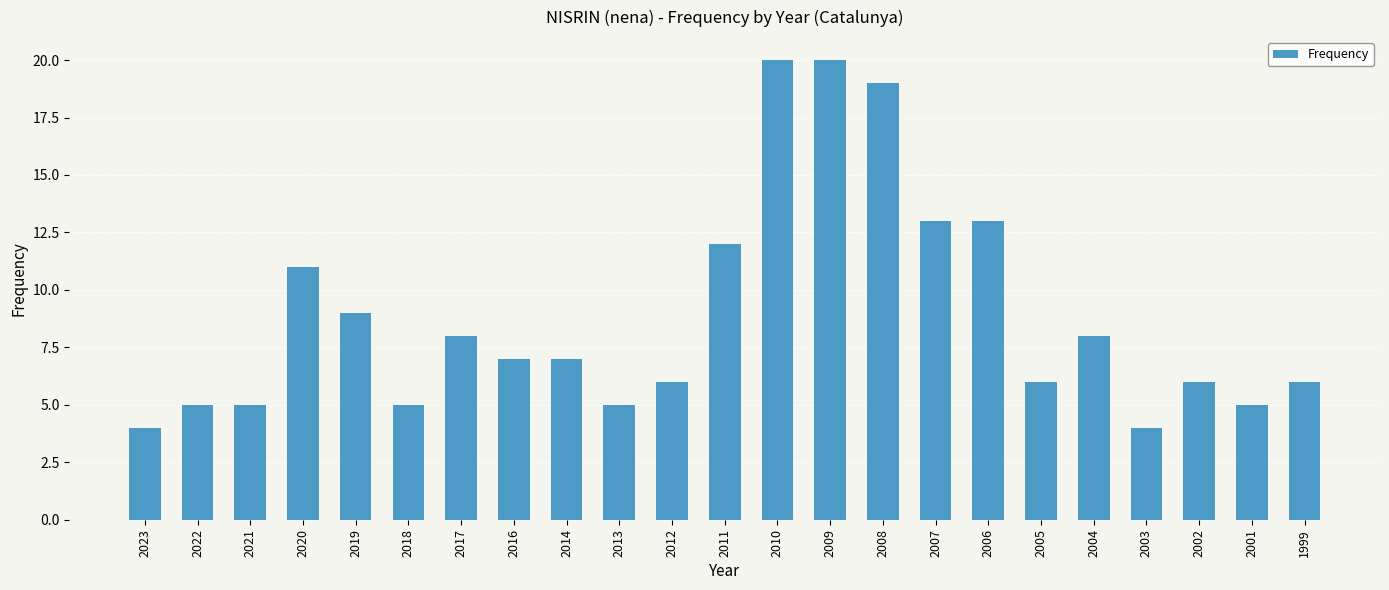

Are the bars grouped side by side (vs. stacked)?

No